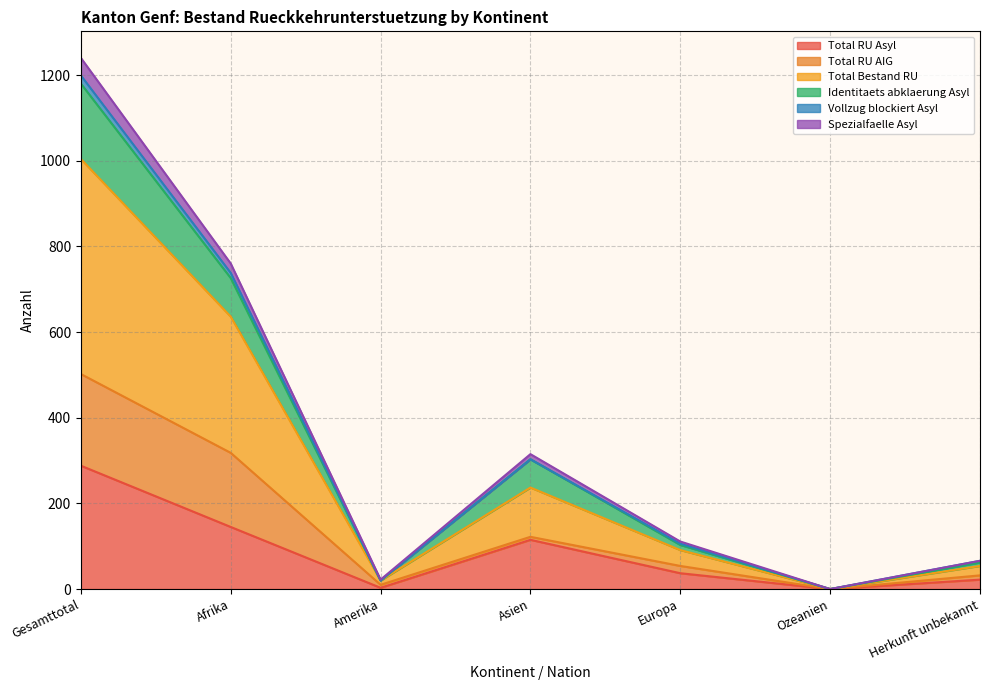

What is the difference between the Total RU Asyl values at Gesamttotal and Afrika?

143